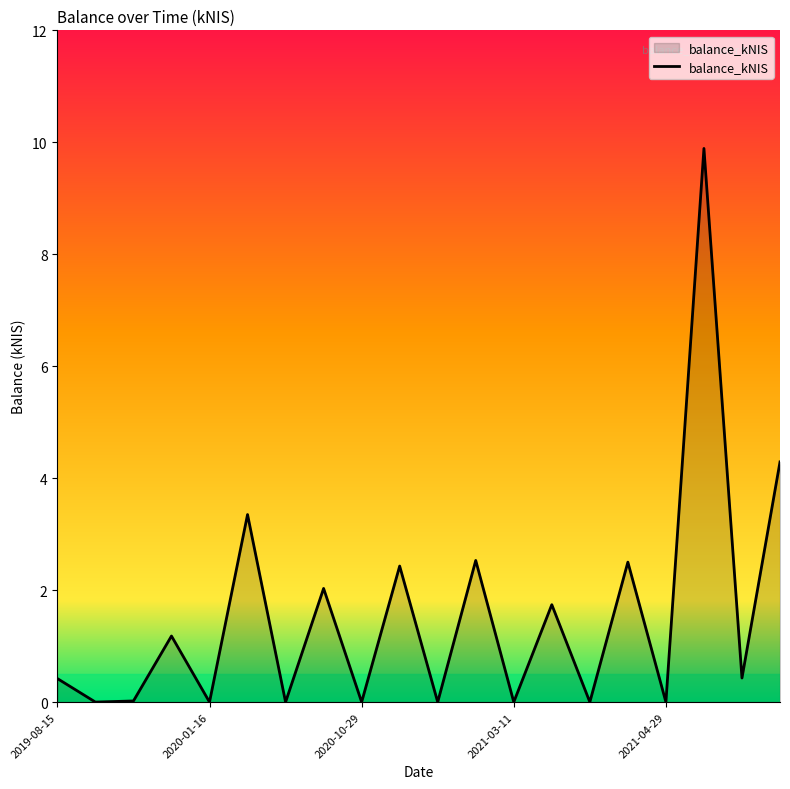

What is the greatest value displayed?

9.9